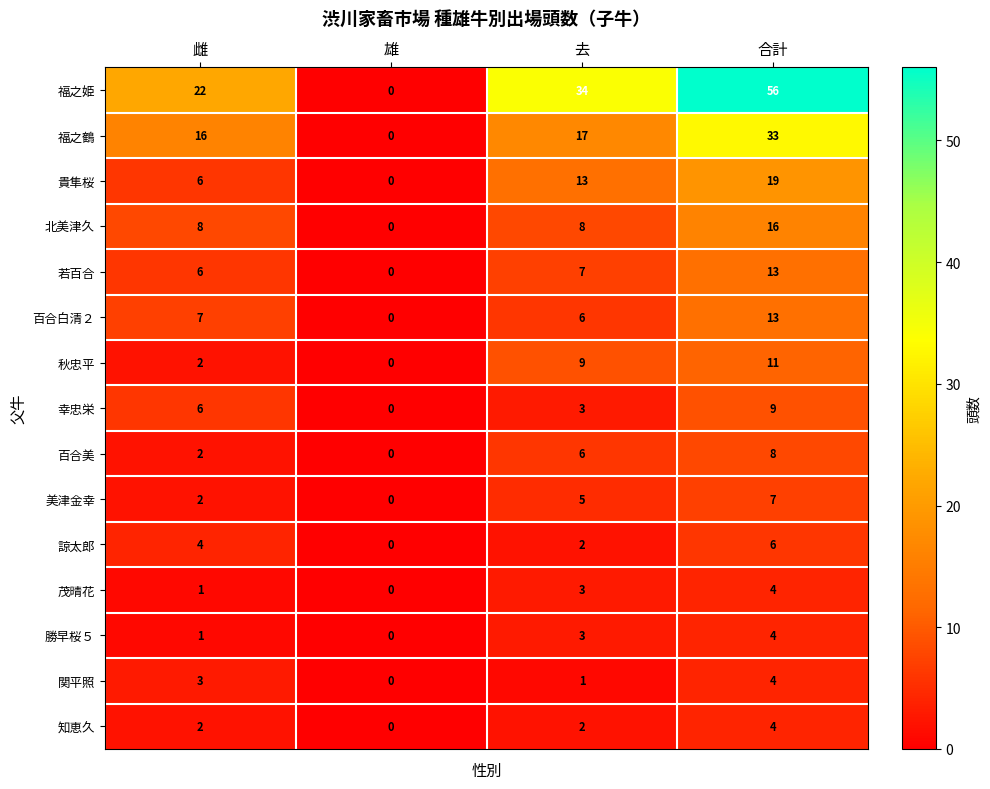

Between 雄 and 去, which series saw the biggest shift?

福之姫